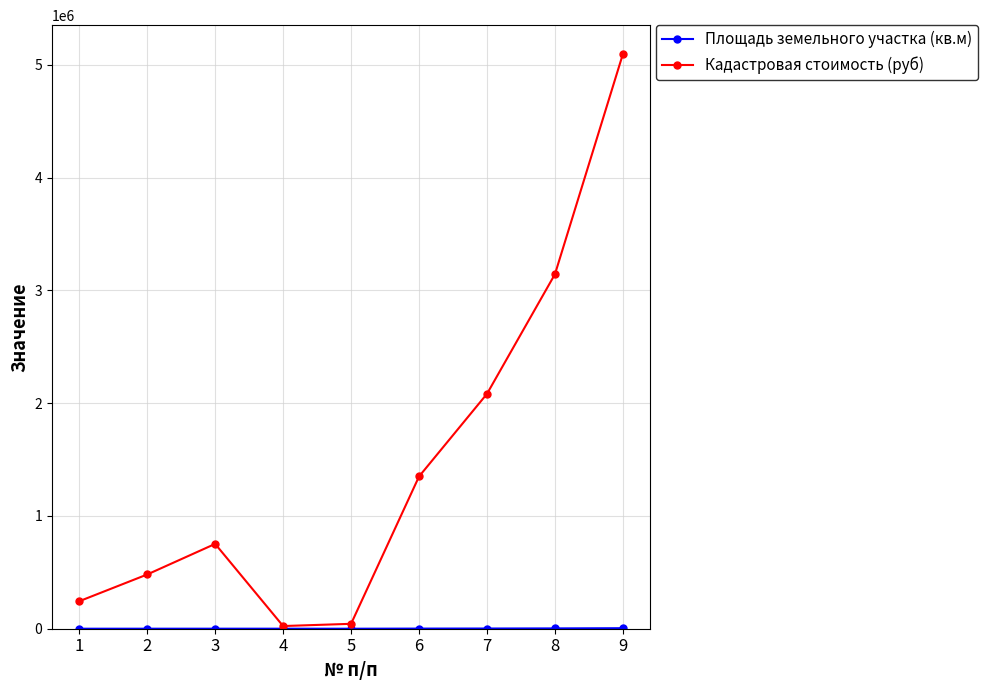

The value of Кадастровая стоимость (руб) at 9 is 2696650.8. True or false?

False